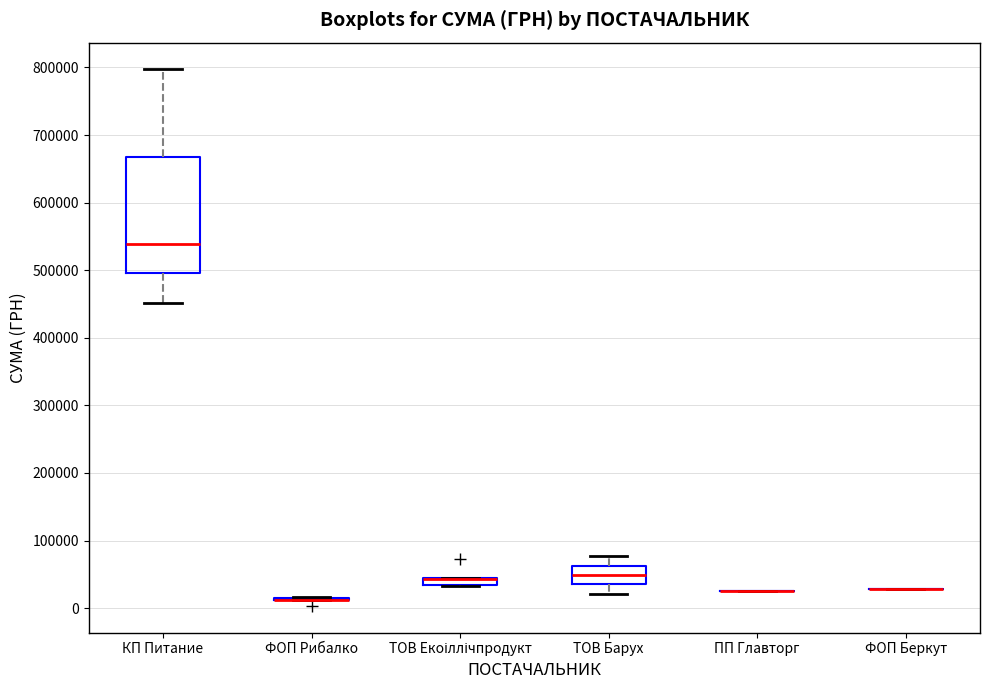

Comparing the boxes themselves (not the whiskers), which one is the tallest?

КП Питание